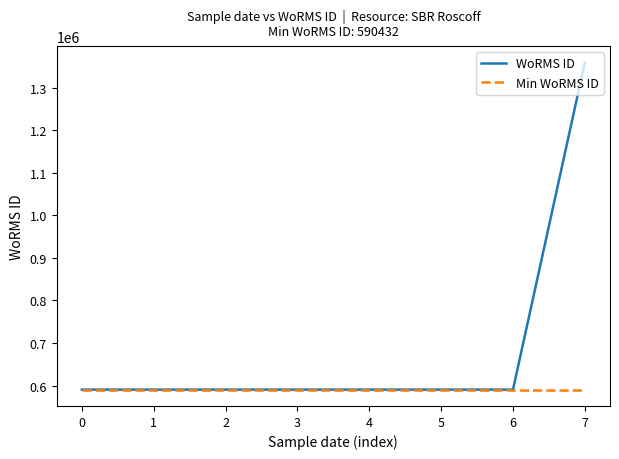

At how many categories does at least one series exceed 978820?

1